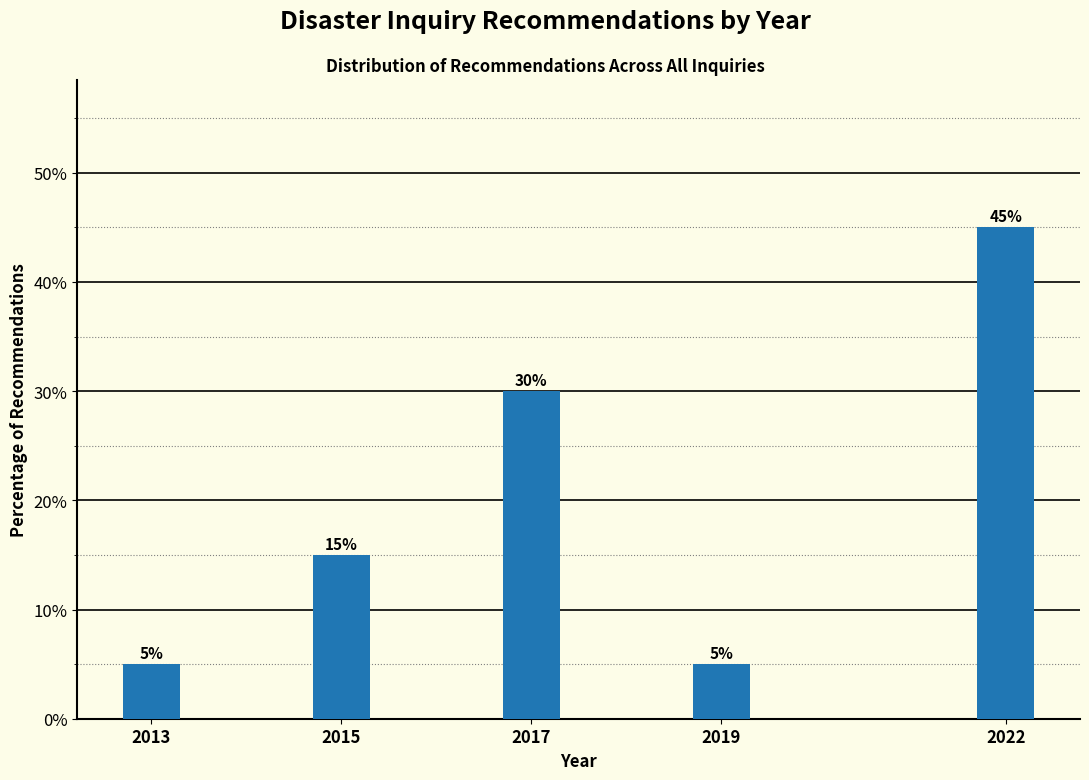

Reading left to right, list all the values displayed in this chart.

2013=5	2015=15	2017=30	2019=5	2022=45